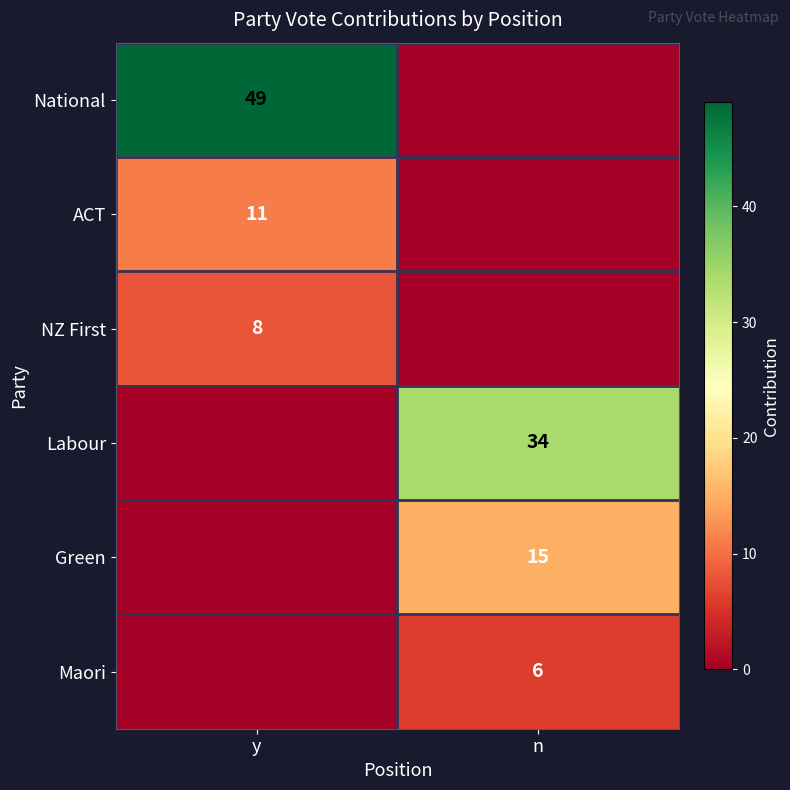

The Labour series shows 34 at n. True or false?

True